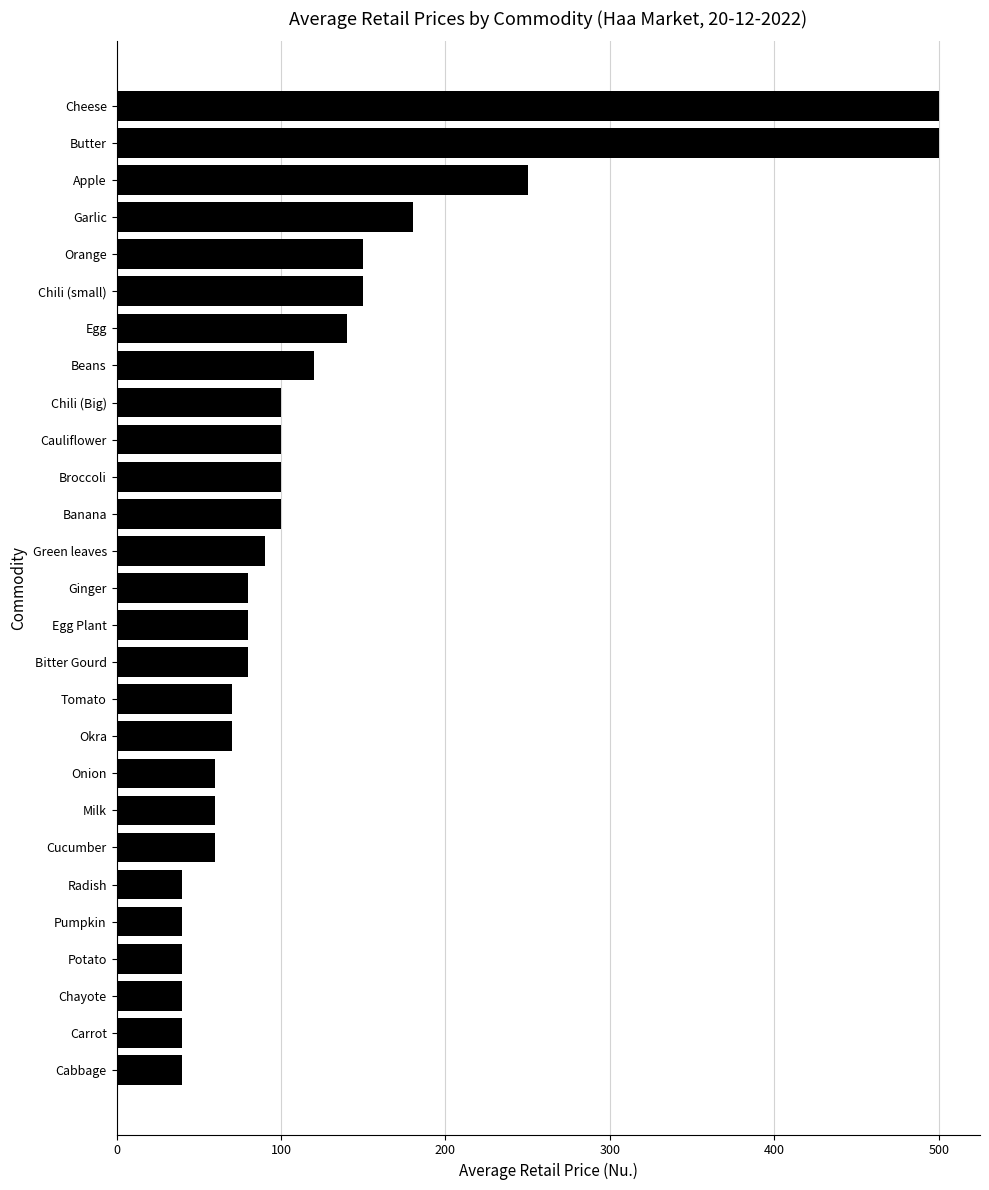

How many data points does each series have?

27